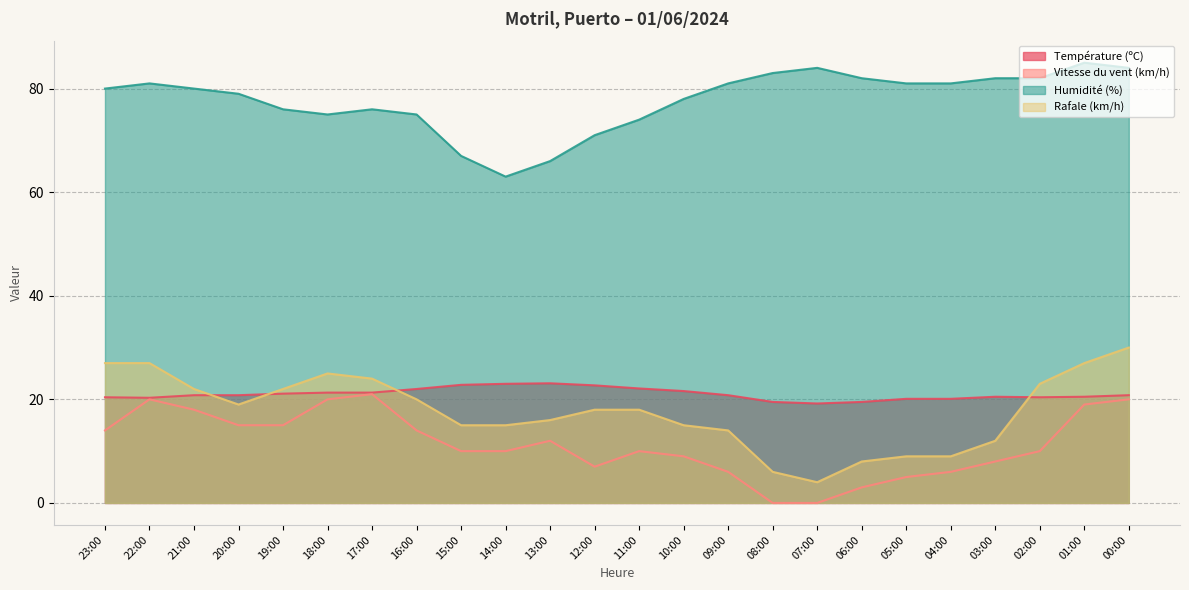

Between 00:00 and 16:00, which is larger?

16:00